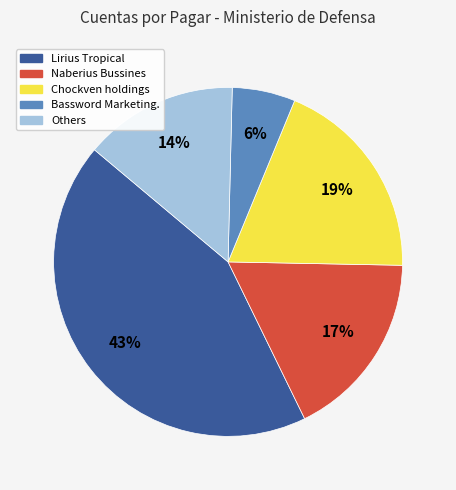

To the nearest percent, what is the difference between the largest and smallest slice percentages?

37%